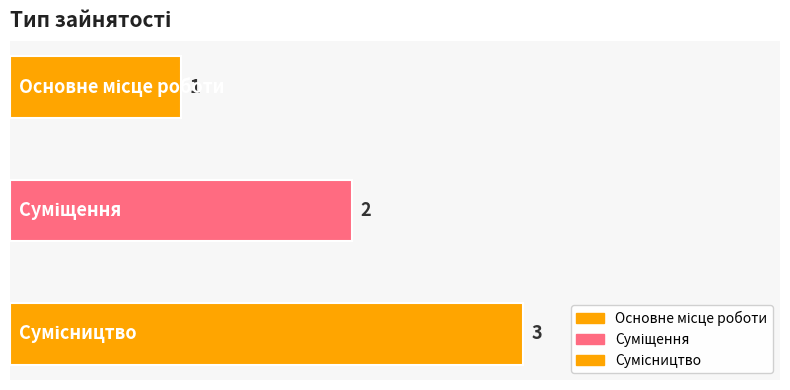

The value at Основне місце роботи is 1. True or false?

True